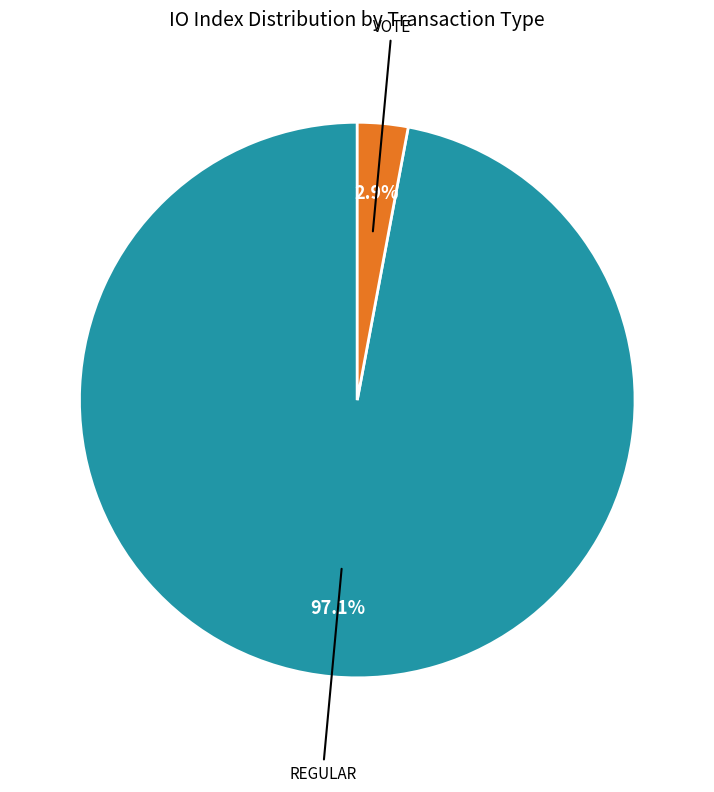

How many segments does this pie chart have?

2